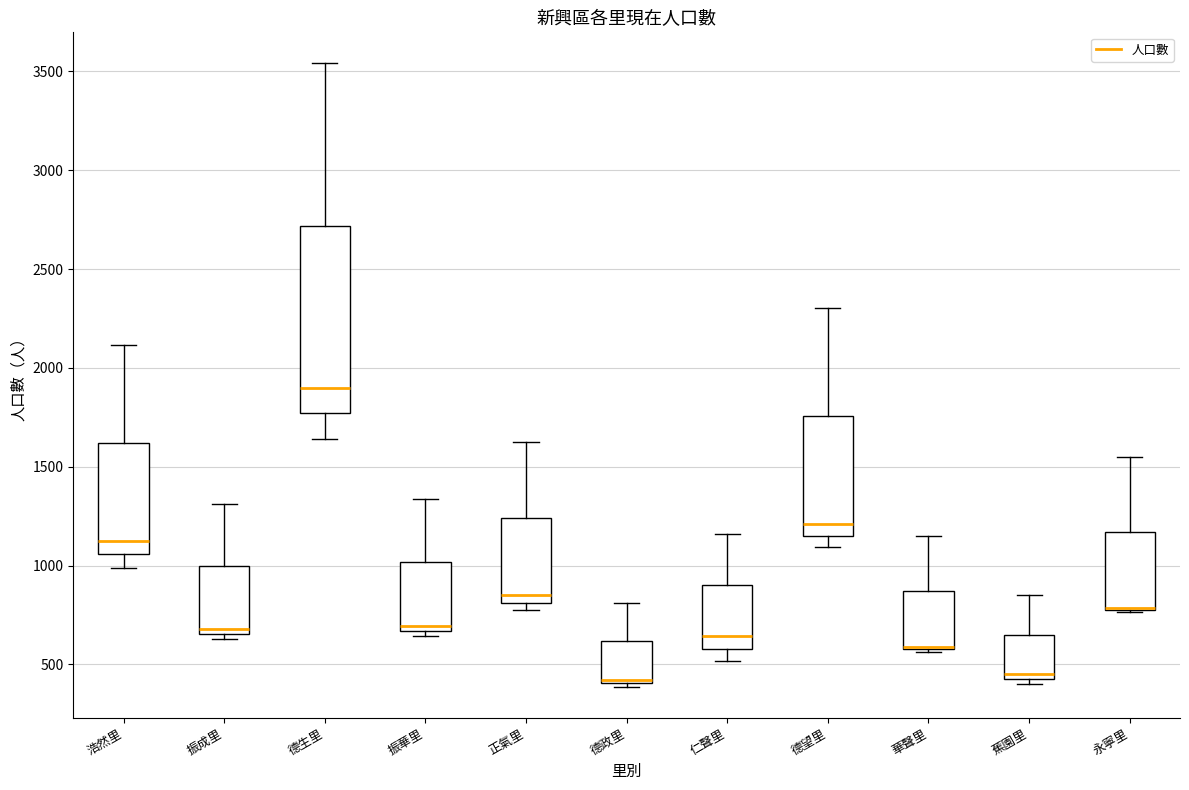

Which box is the tallest, from its lower edge to its upper edge?

德生里